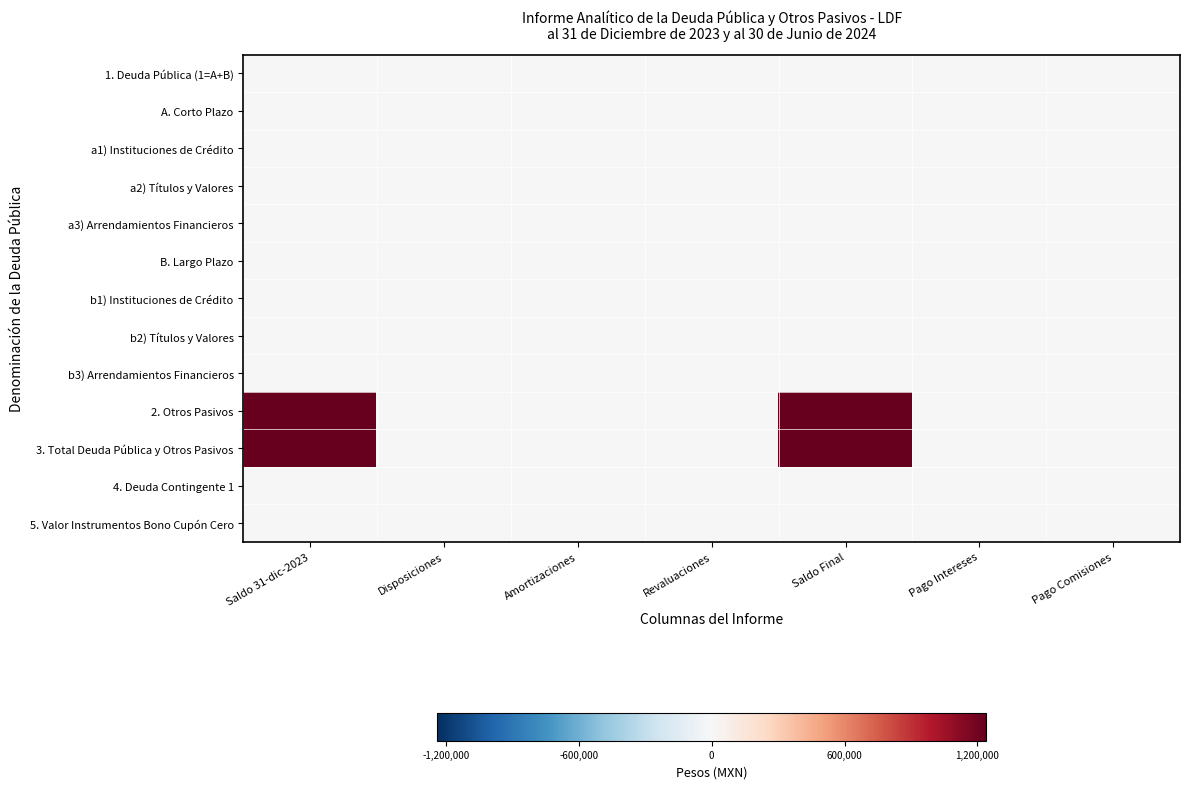

Which series has the largest total across all categories?

2. Otros Pasivos